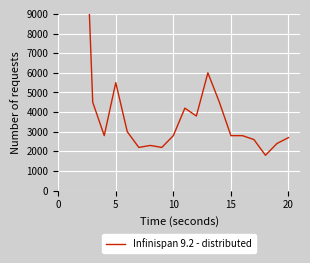

Count the number of values greater than 2800.

9